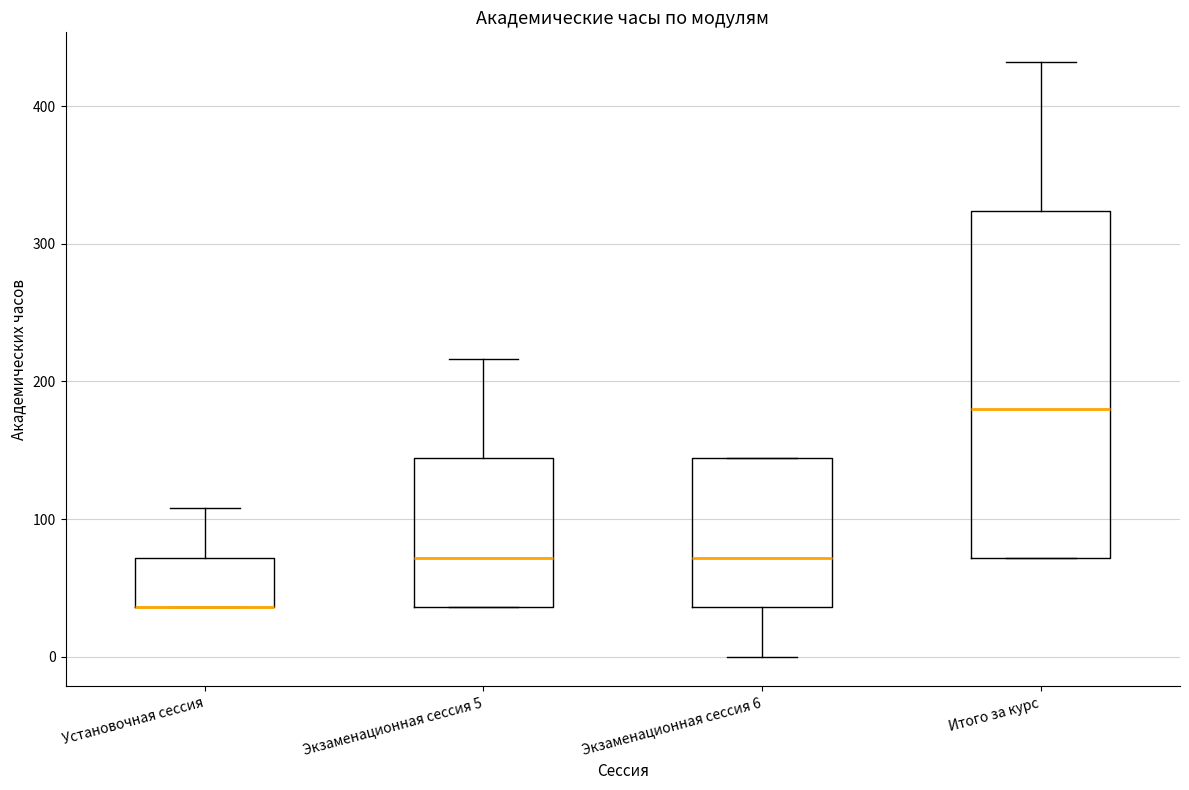

Where is the upper edge of the box for Экзаменационная сессия 6 on the y-axis? The values are not printed on the chart, so give them approximately, as read against the axis.

140